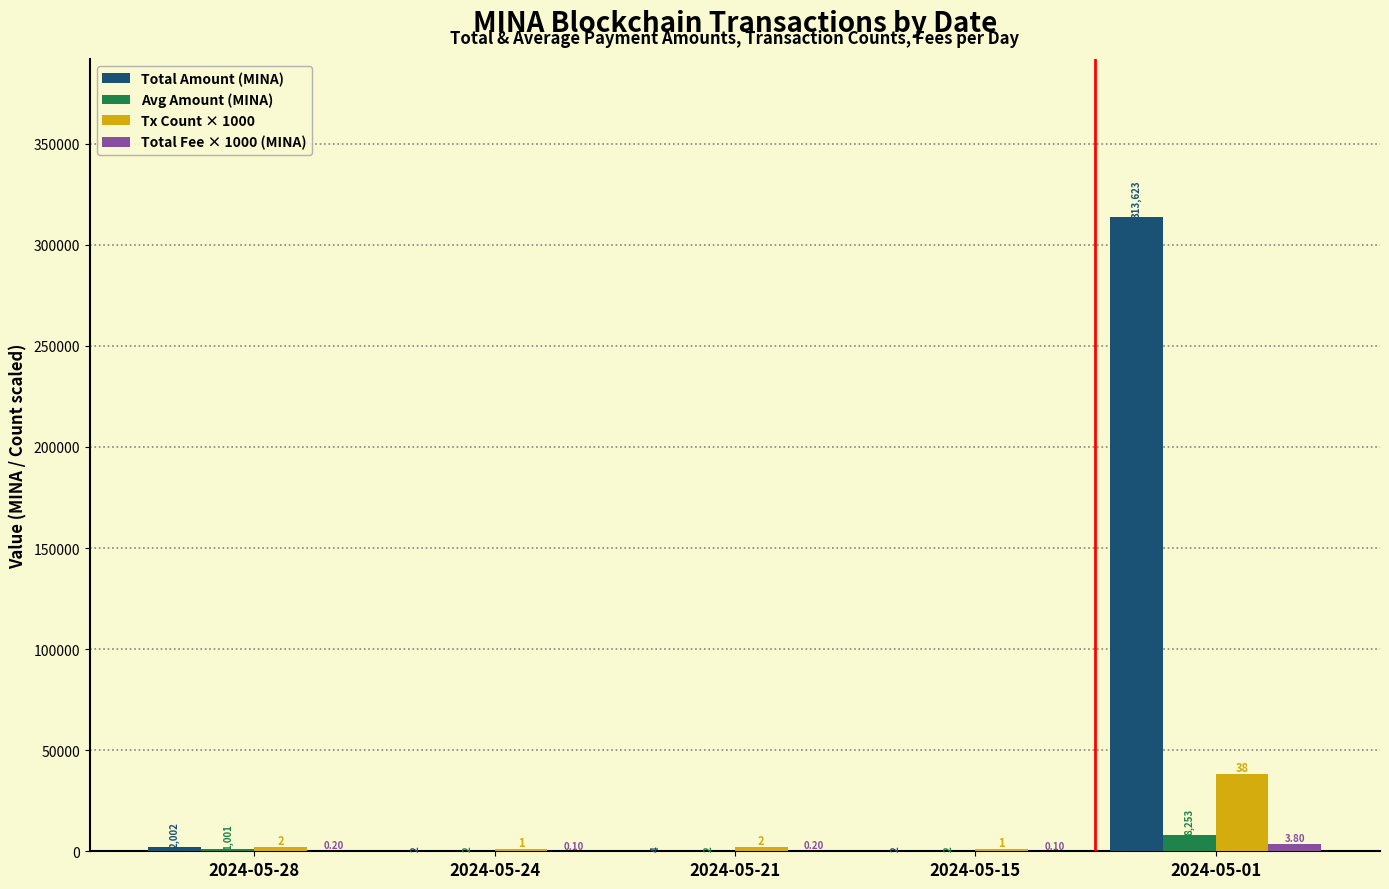

What is the spread (max minus min) of values at 2024-05-01?

309822.8